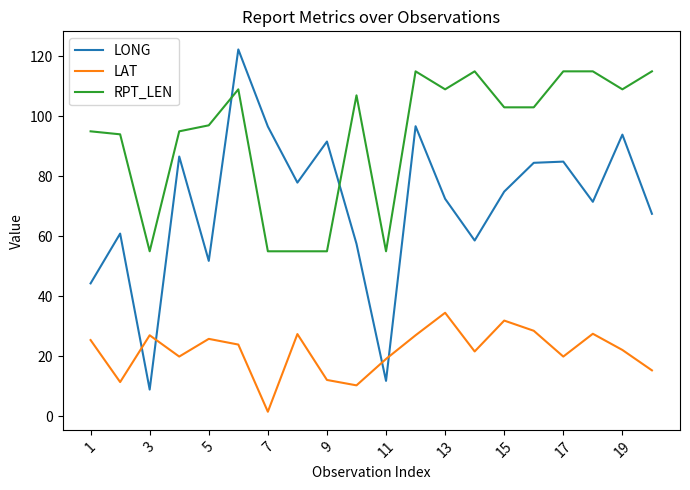

What is the sum of all LAT values?

432.1